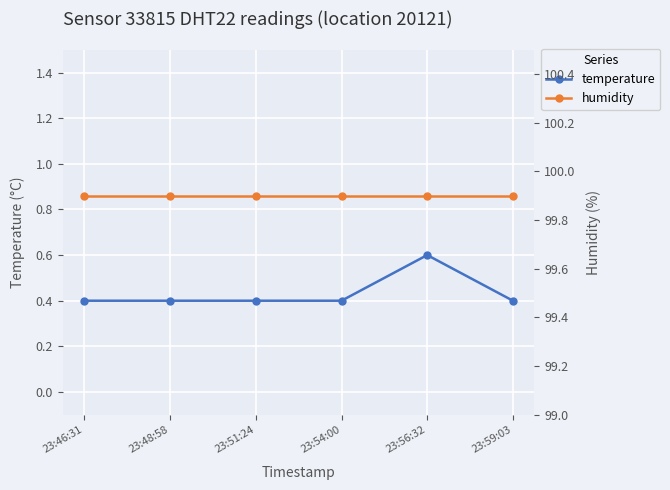

What is the total value across all series at 23:54:00?

100.3